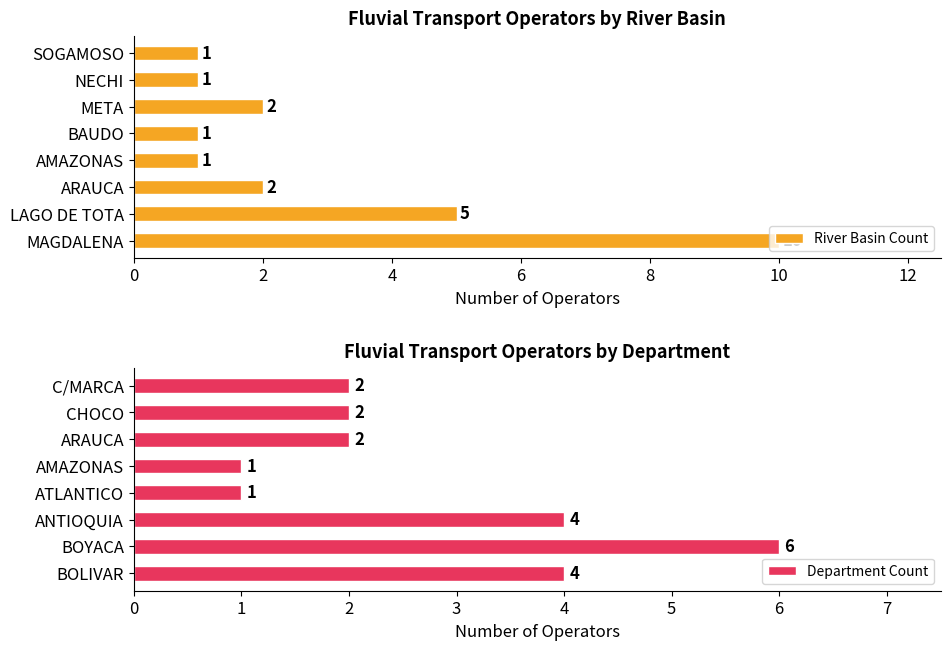

What is the difference between the second highest and second lowest values in the River Basin Count series?

4